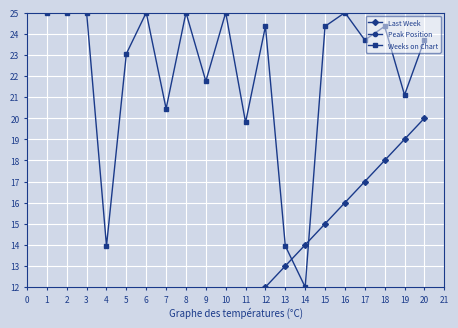

Where is Weeks on Chart nearest to the value 18?

11